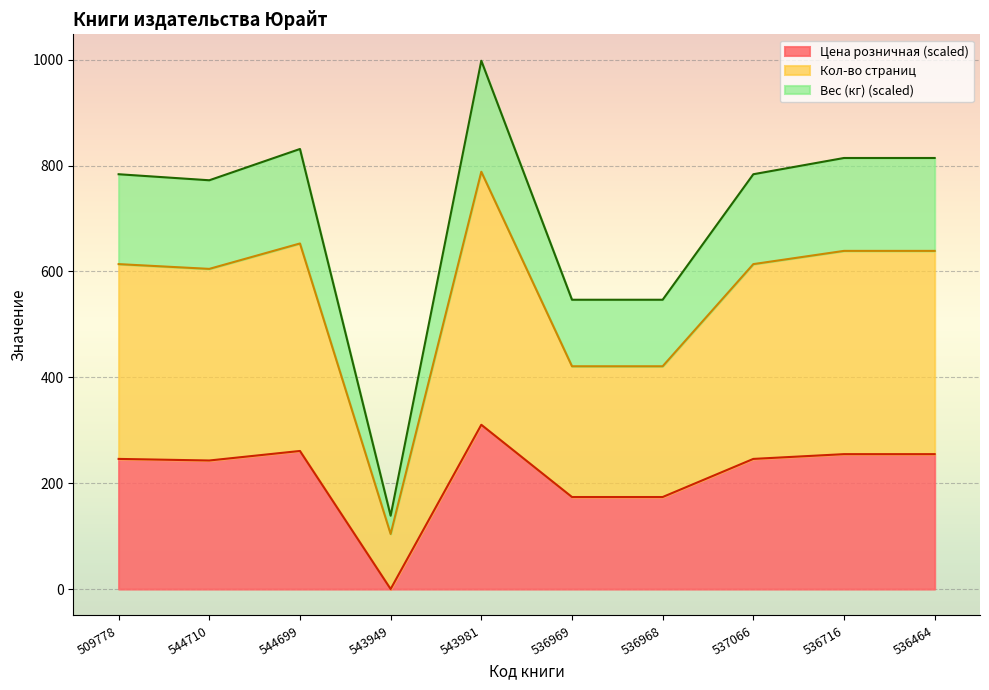

Which has a higher value, 543949 or 509778?

509778